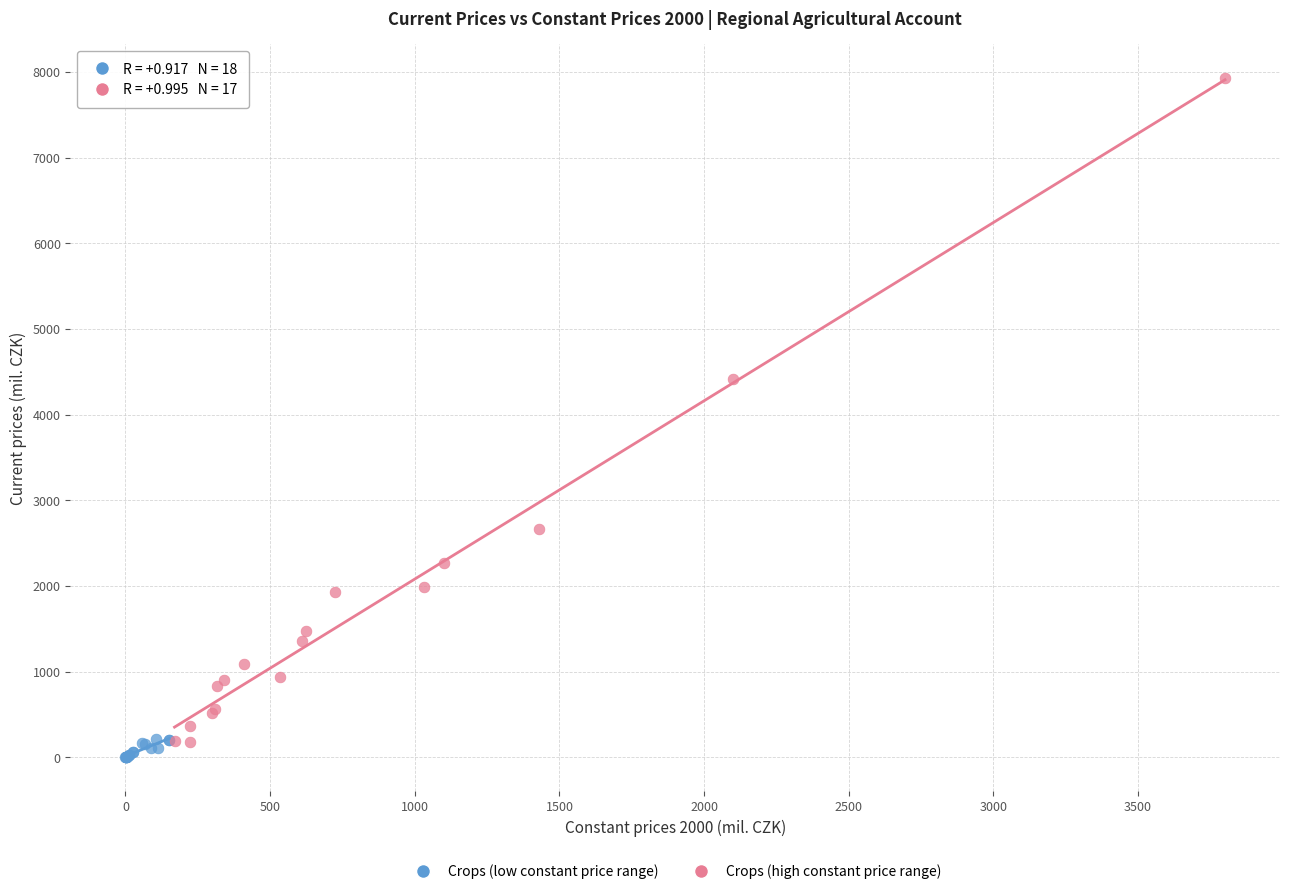

Which series reaches the maximum Y coordinate?

Crops (high constant price range)